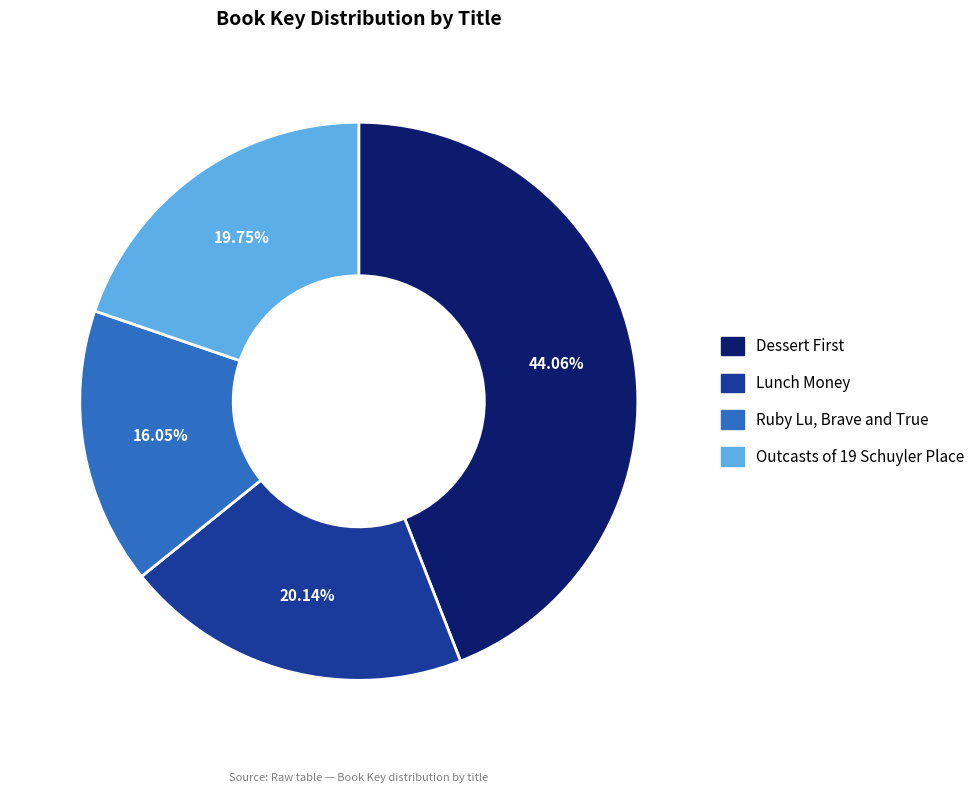

What is the largest slice in the pie chart?

Dessert First